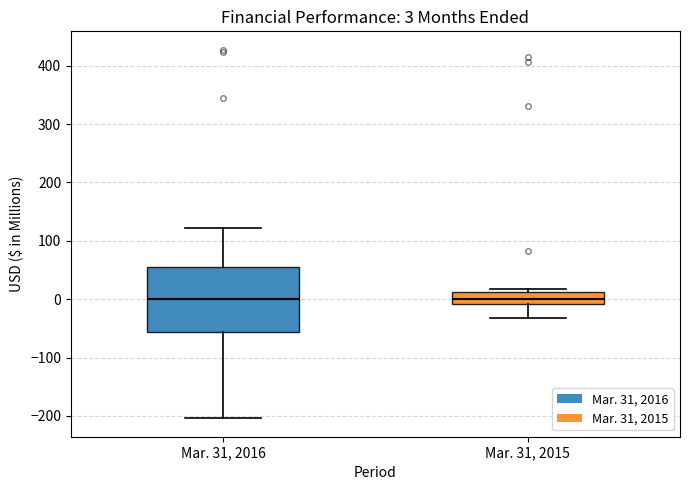

Comparing the boxes themselves (not the whiskers), which one is the tallest?

Mar. 31, 2016